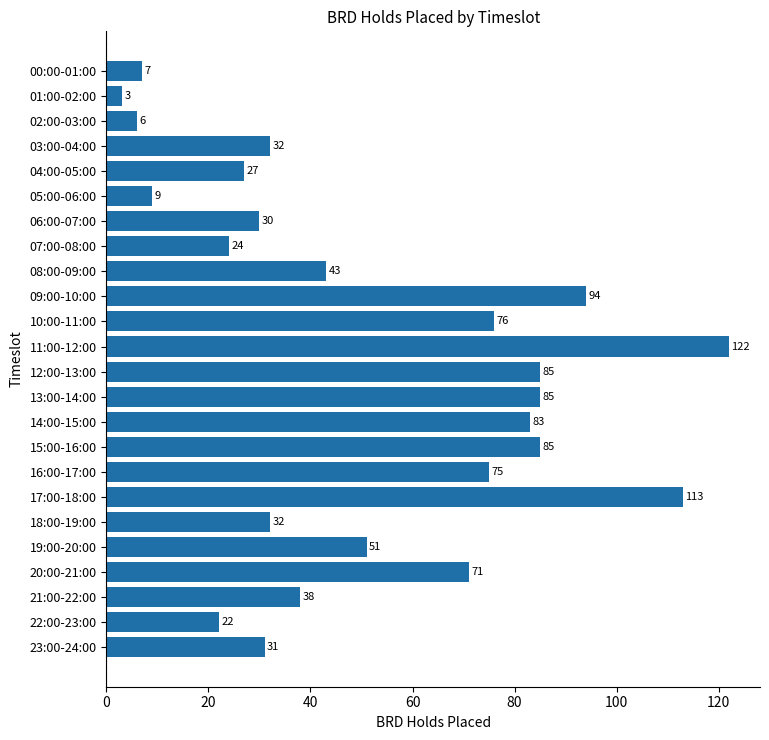

Which category has the highest value across all series?

11:00-12:00